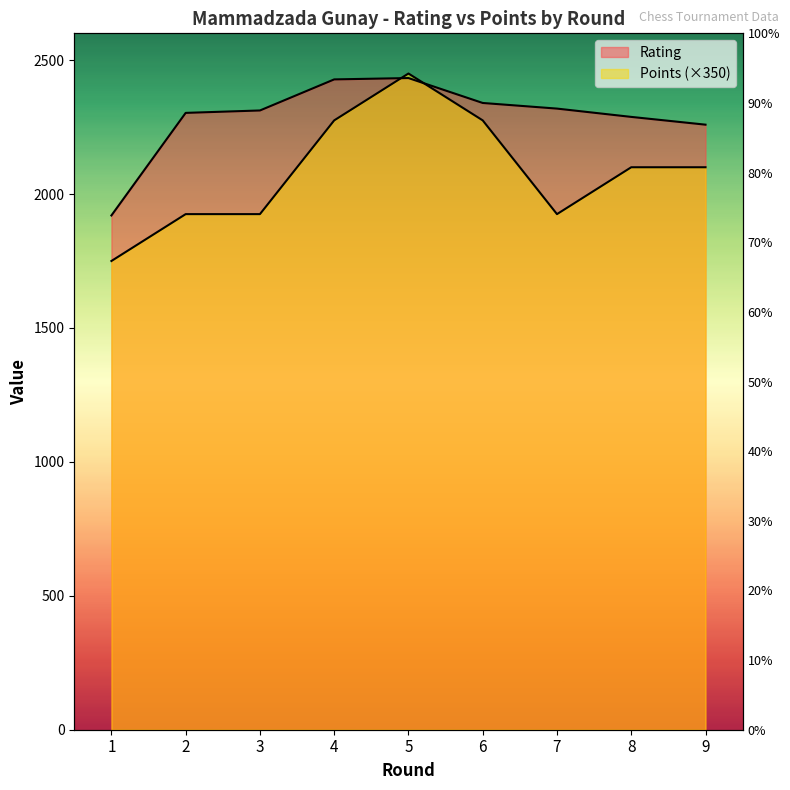

At which label does Points first exceed 2100?

4